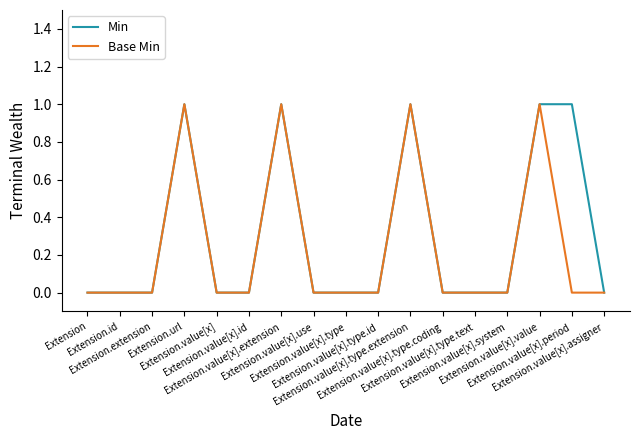

Does the chart have visible grid lines?

No